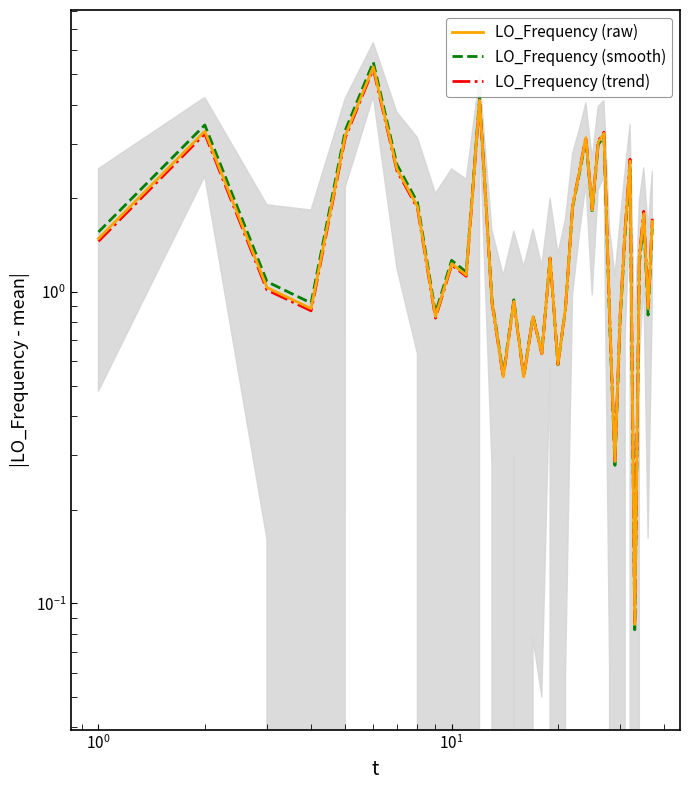

What are all the series names shown in the legend?

LO_Frequency (raw), LO_Frequency (smooth), LO_Frequency (trend)